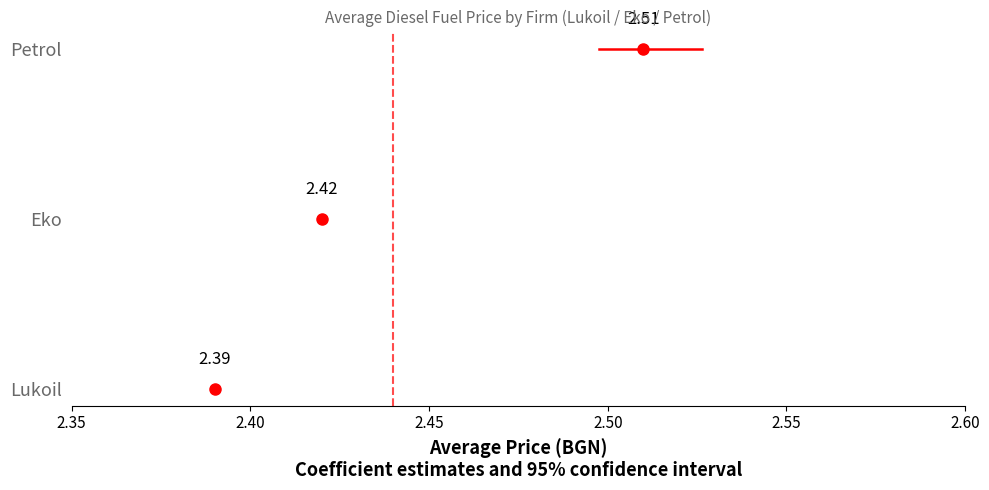

Rank the series by their maximum value, from lowest to highest.

Lukoil, Eko, Petrol